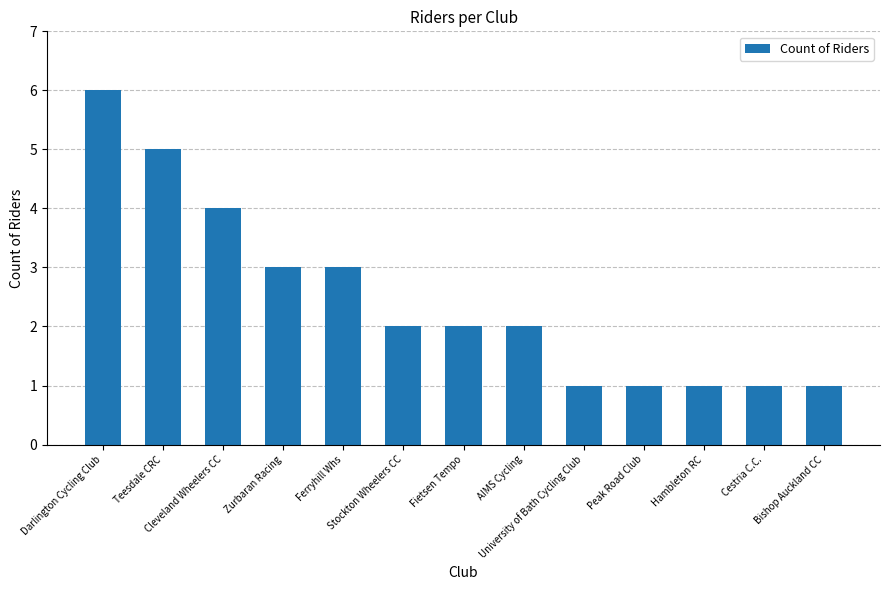

What is the change in value from Stockton Wheelers CC to Bishop Auckland CC?

-1